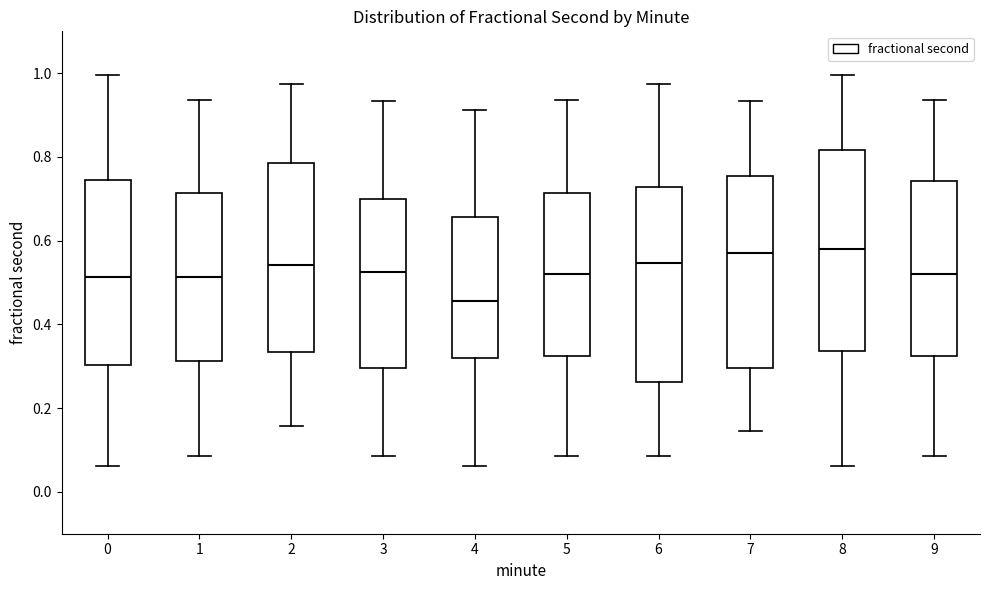

Reading left to right, transcribe this box plot: for each box, give where its median line is, the range the box spans, and where its two whiskers end, as read against the y-axis. The values are not printed on the chart, so give them approximately, as read against the axis.

0: median 0.52, box 0.30 to 0.74, whiskers 0.06 to 1.00
1: median 0.52, box 0.32 to 0.72, whiskers 0.08 to 0.94
2: median 0.54, box 0.34 to 0.78, whiskers 0.16 to 0.98
3: median 0.52, box 0.30 to 0.70, whiskers 0.08 to 0.94
4: median 0.46, box 0.32 to 0.66, whiskers 0.06 to 0.92
5: median 0.52, box 0.32 to 0.72, whiskers 0.08 to 0.94
6: median 0.54, box 0.26 to 0.72, whiskers 0.08 to 0.98
7: median 0.58, box 0.30 to 0.76, whiskers 0.14 to 0.94
8: median 0.58, box 0.34 to 0.82, whiskers 0.06 to 1.00
9: median 0.52, box 0.32 to 0.74, whiskers 0.08 to 0.94